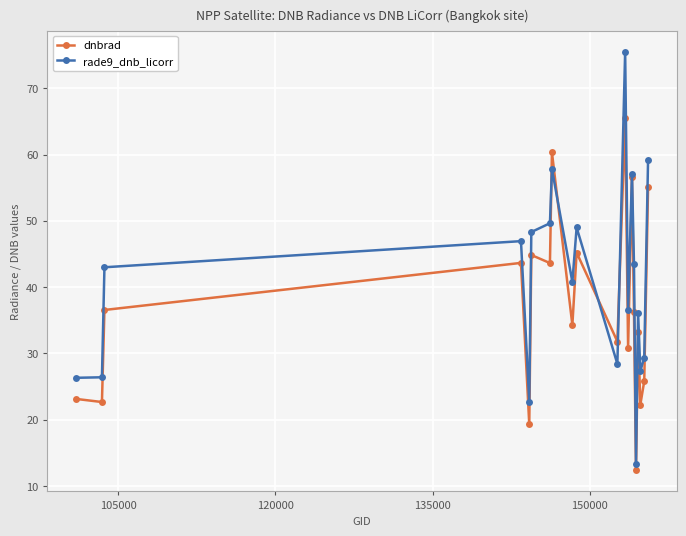

List the series in order of their overall mean, lowest first.

dnbrad, rade9_dnb_licorr